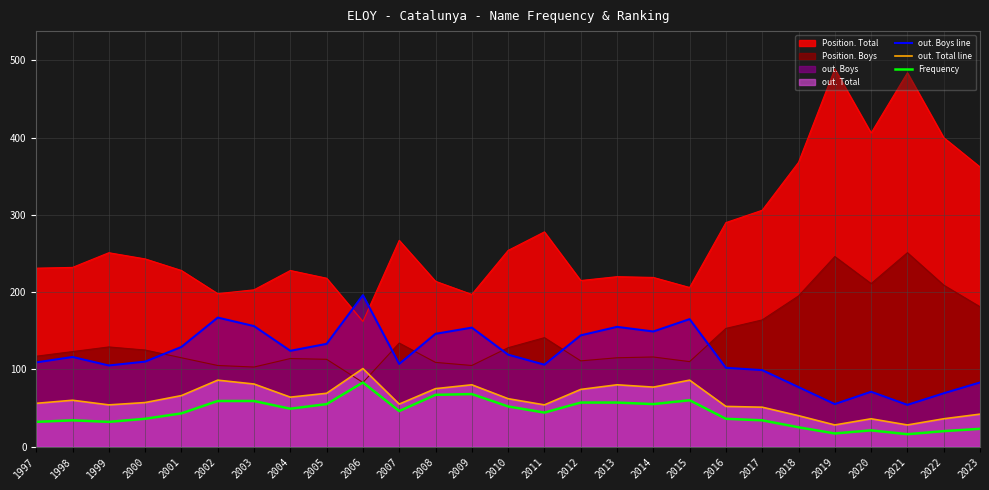

Which series has the largest range (max minus min)?

Position. Total